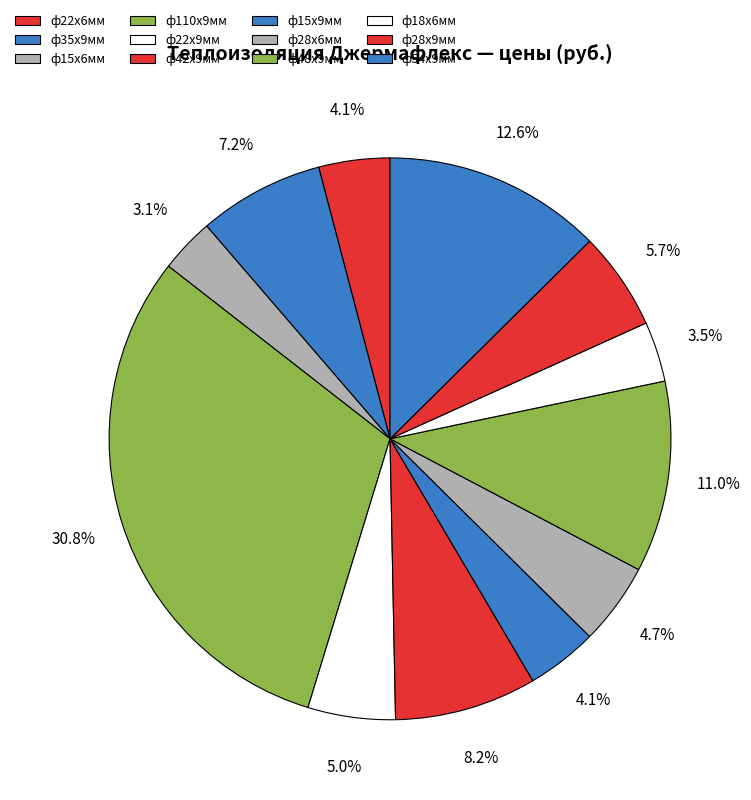

To the nearest percent, what is the difference between the largest and smallest slice percentages?

28%